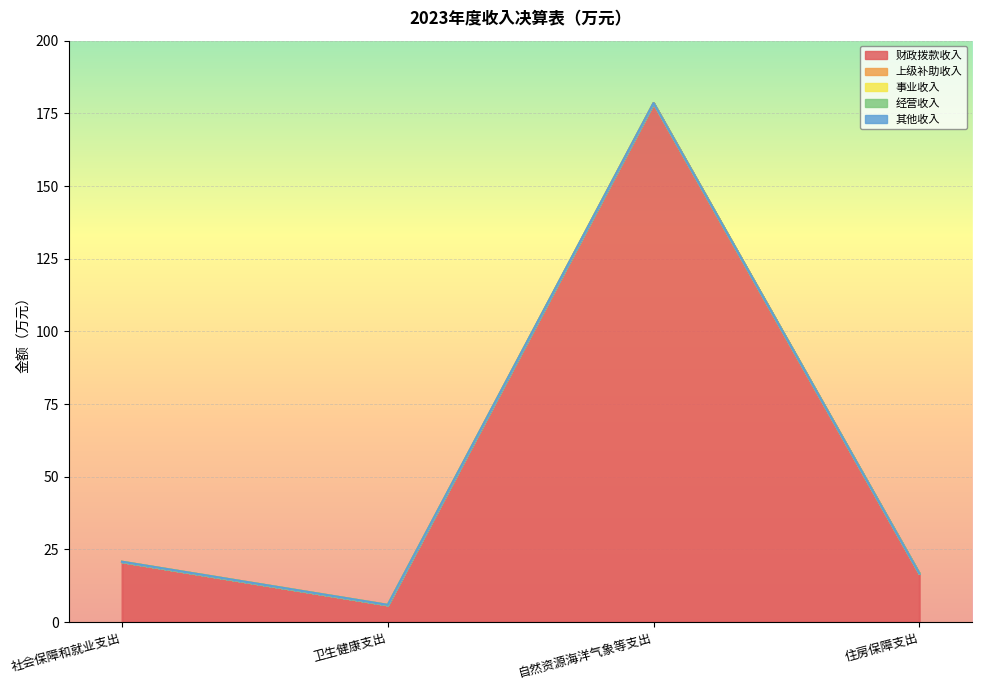

What is the difference between the highest and lowest values at 卫生健康支出?

5.9